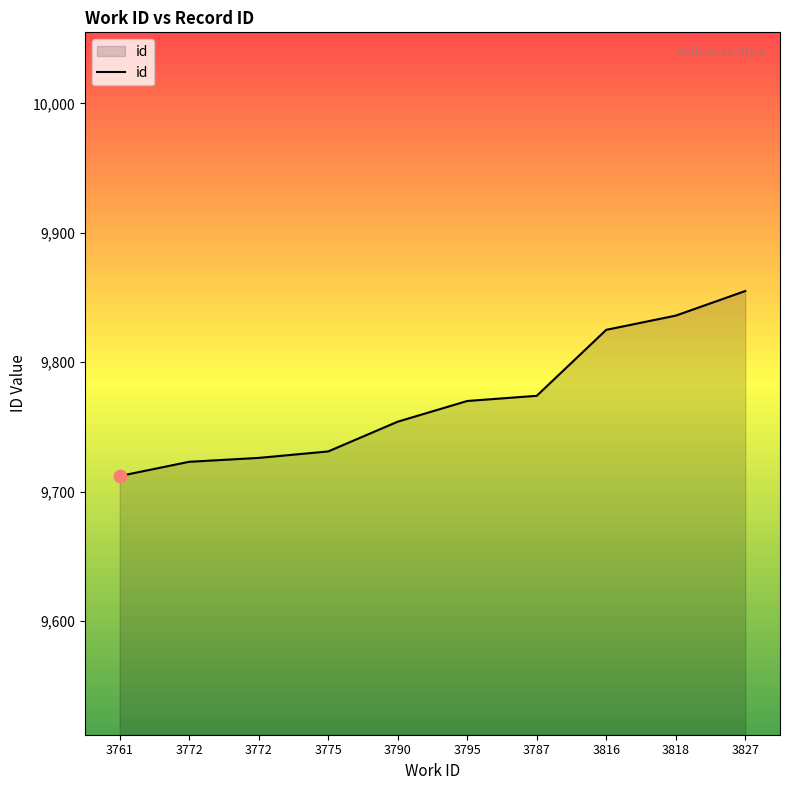

What is the change in value from 3772 to 3818?

+113